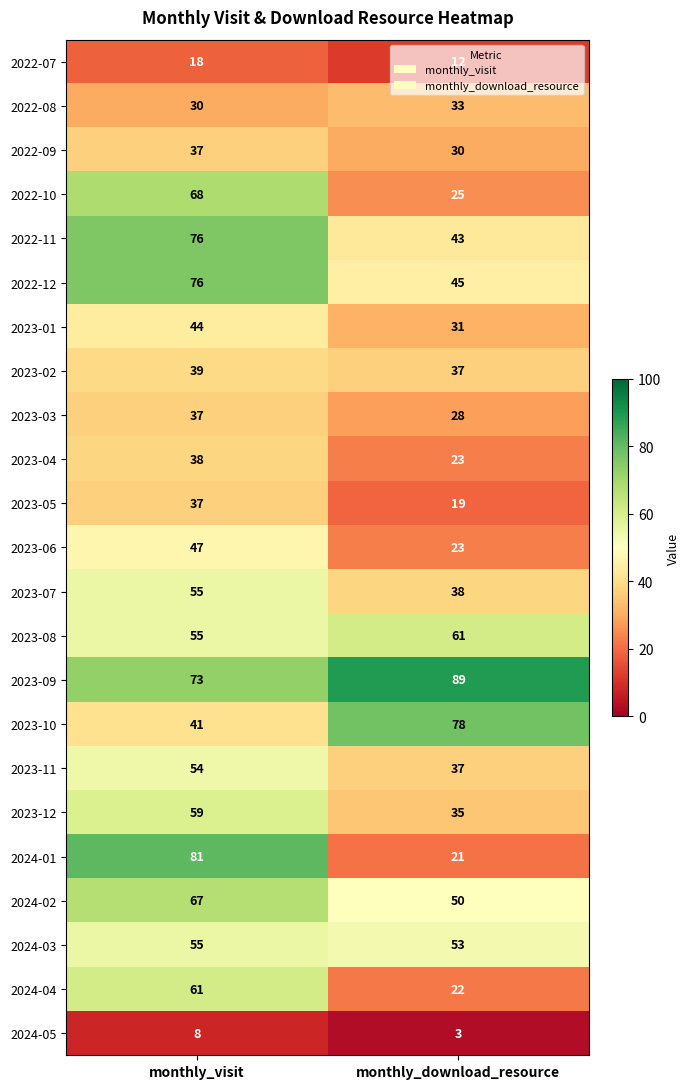

Which category has the lowest value across all series?

monthly_download_resource